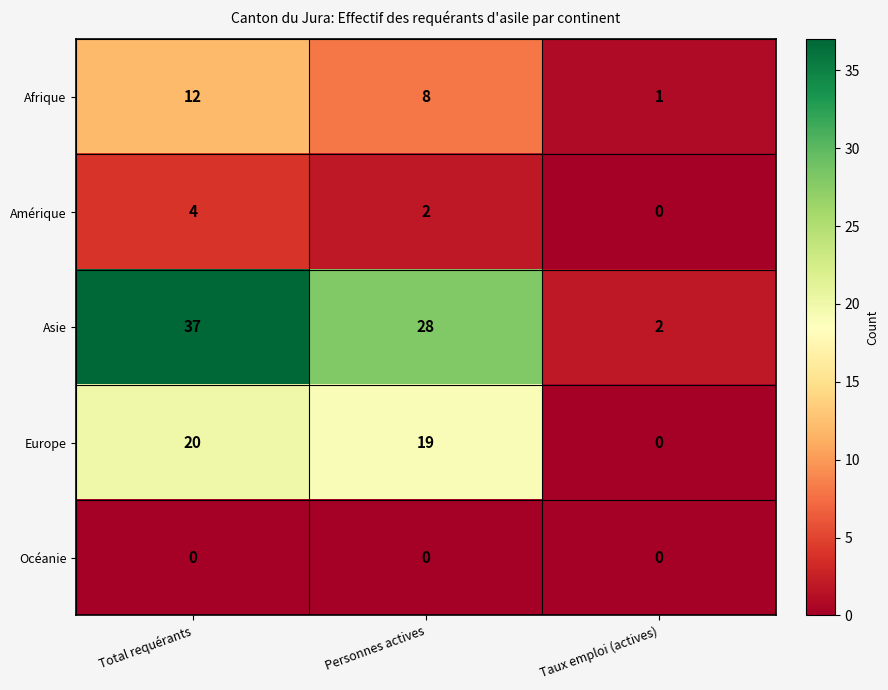

What is the total value across all series at Taux emploi (actives)?

3